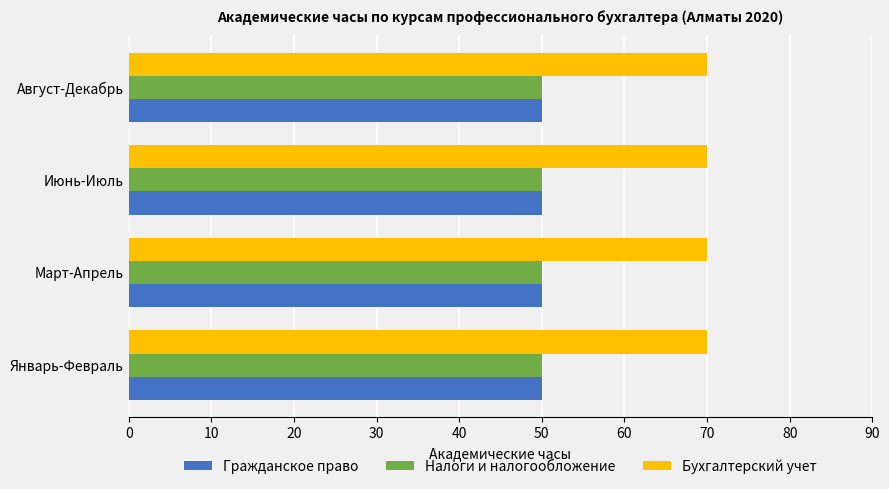

What is the maximum value for Бухгалтерский учет?

70